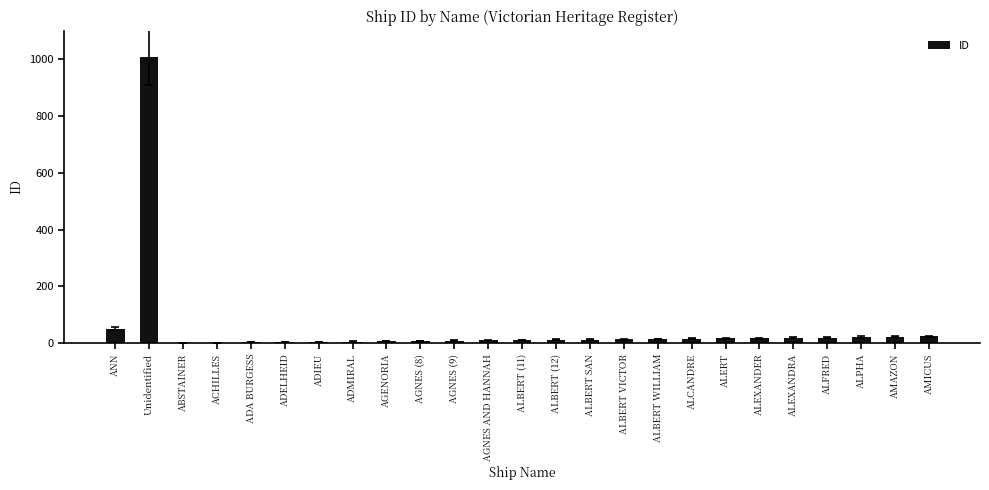

At which label does the data first exceed 13?

ANN